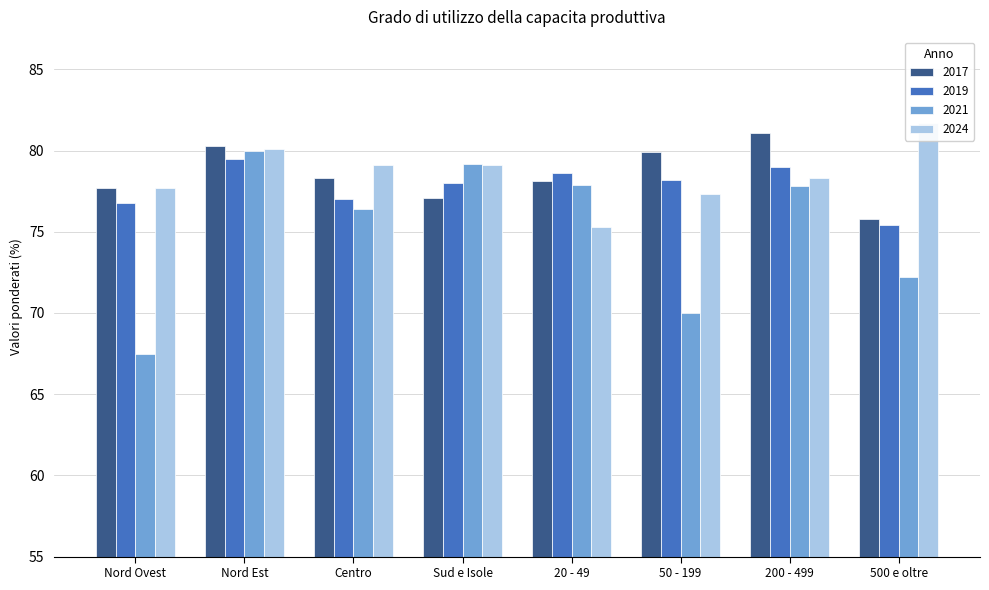

How many bars are there in total?

32